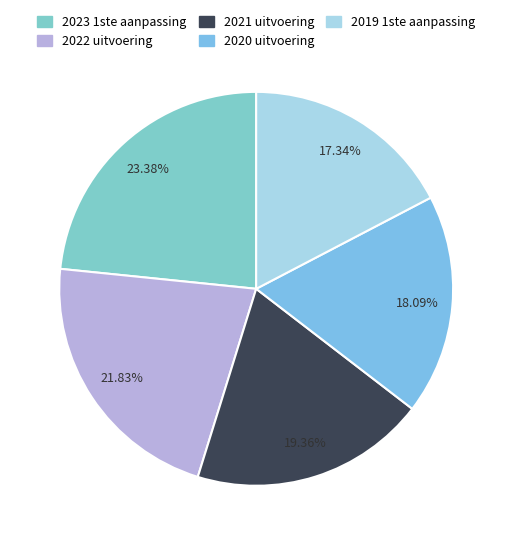

Is the sum of 2022 uitvoering and 2019 1ste aanpassing greater than half?

No